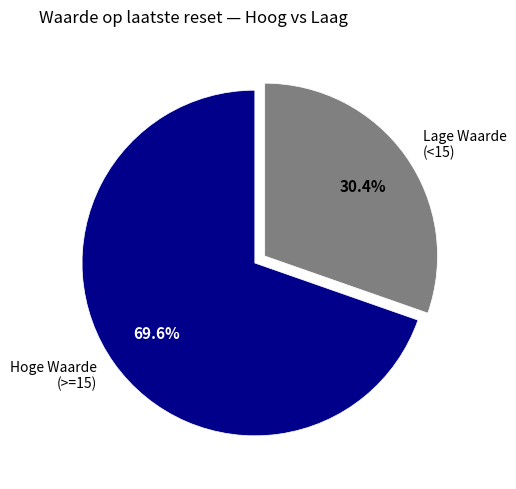

What is the largest slice in the pie chart?

Hoge Waarde (>=15)